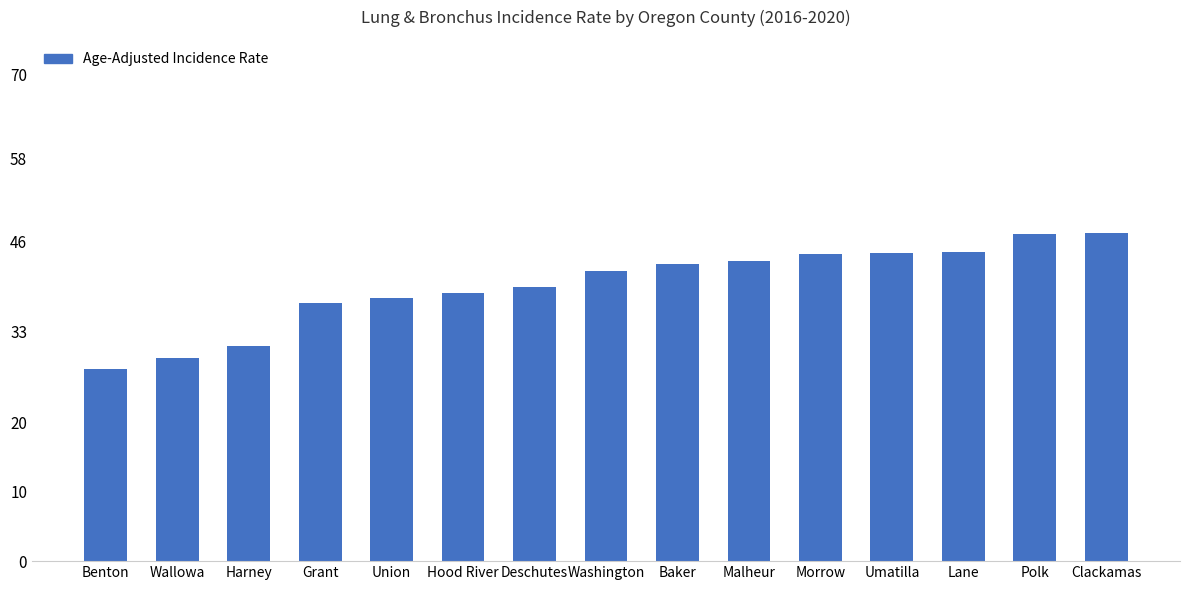

The value at Clackamas is 47.2. True or false?

True